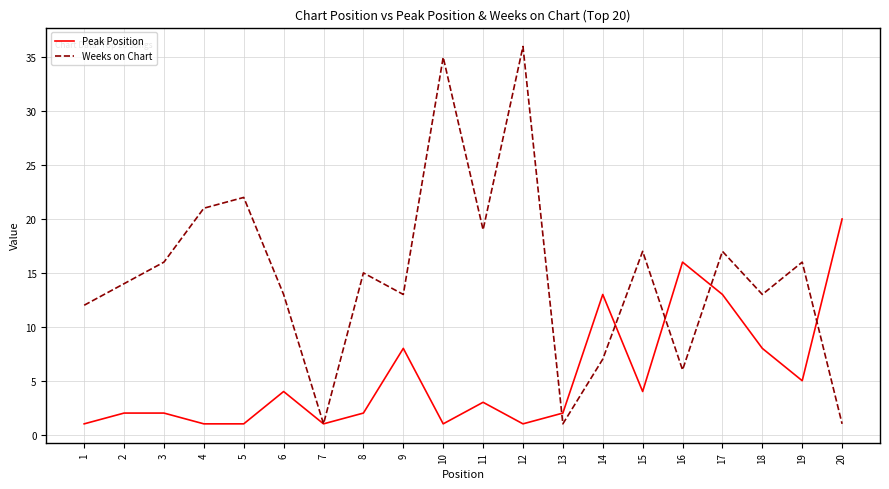

What is the difference between the Peak Position values at 18 and 14?

5